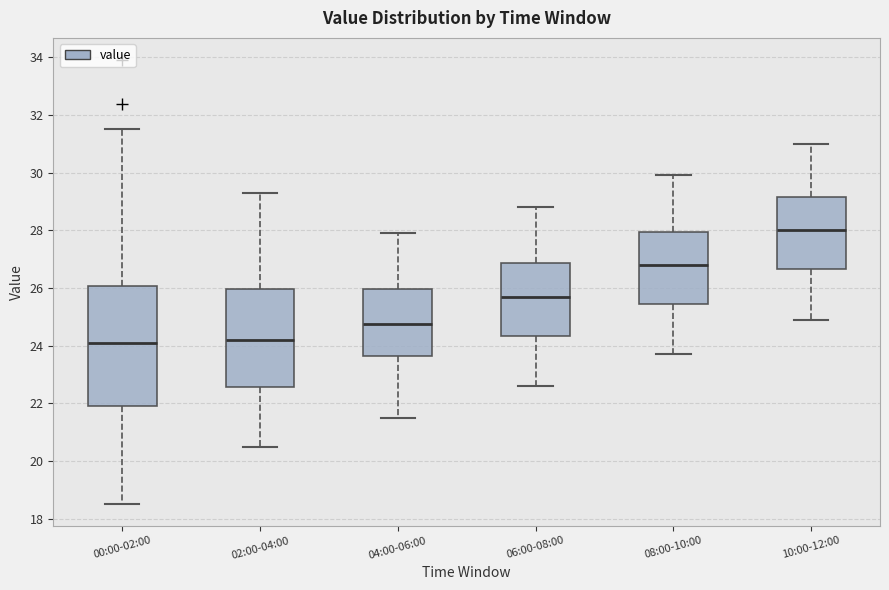

Reading left to right, transcribe this box plot: for each box, give where its median line is, the range the box spans, and where its two whiskers end, as read against the y-axis. The values are not printed on the chart, so give them approximately, as read against the axis.

00:00-02:00: median 24.2, box 21.8 to 26.0, whiskers 18.6 to 31.6
02:00-04:00: median 24.2, box 22.6 to 26.0, whiskers 20.6 to 29.4
04:00-06:00: median 24.8, box 23.6 to 26.0, whiskers 21.6 to 28.0
06:00-08:00: median 25.8, box 24.4 to 26.8, whiskers 22.6 to 28.8
08:00-10:00: median 26.8, box 25.4 to 28.0, whiskers 23.8 to 30.0
10:00-12:00: median 28.0, box 26.6 to 29.2, whiskers 25.0 to 31.0